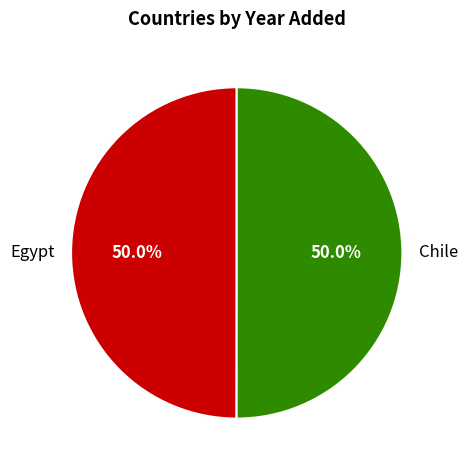

What percentage do Egypt and Chile together represent?

100.0%